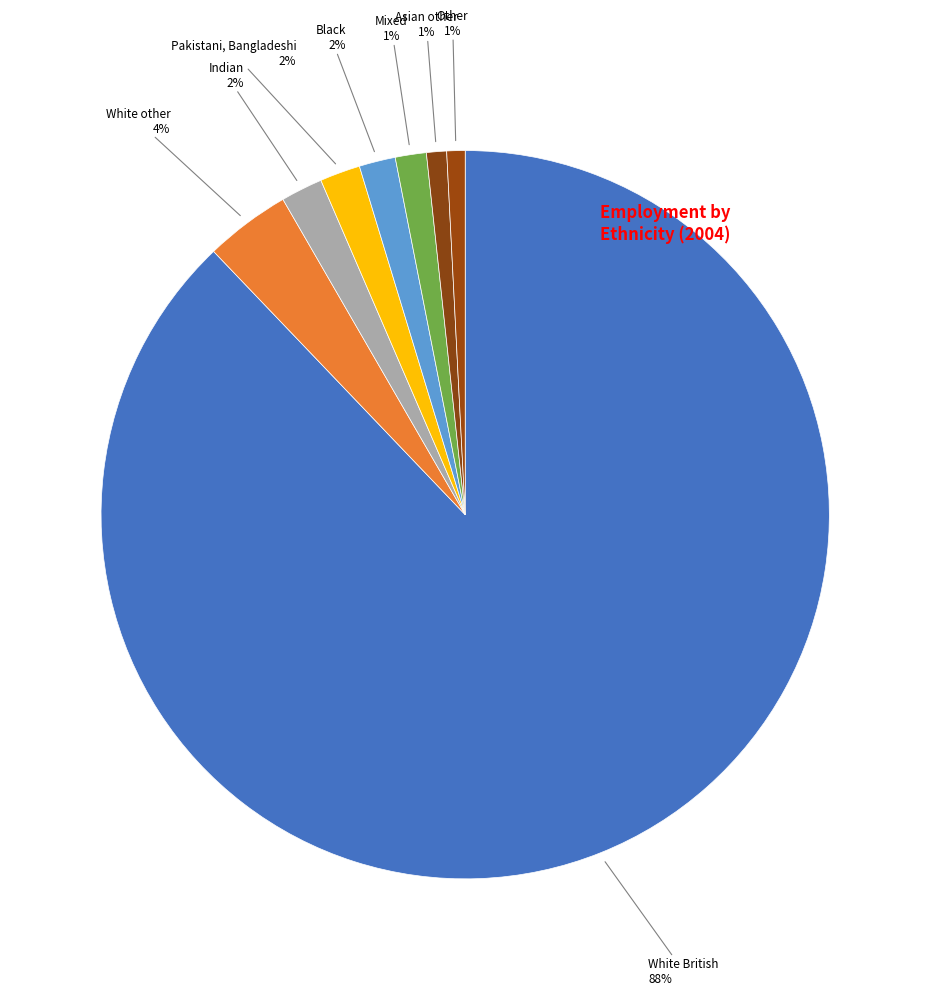

Which slice is the largest?

White British